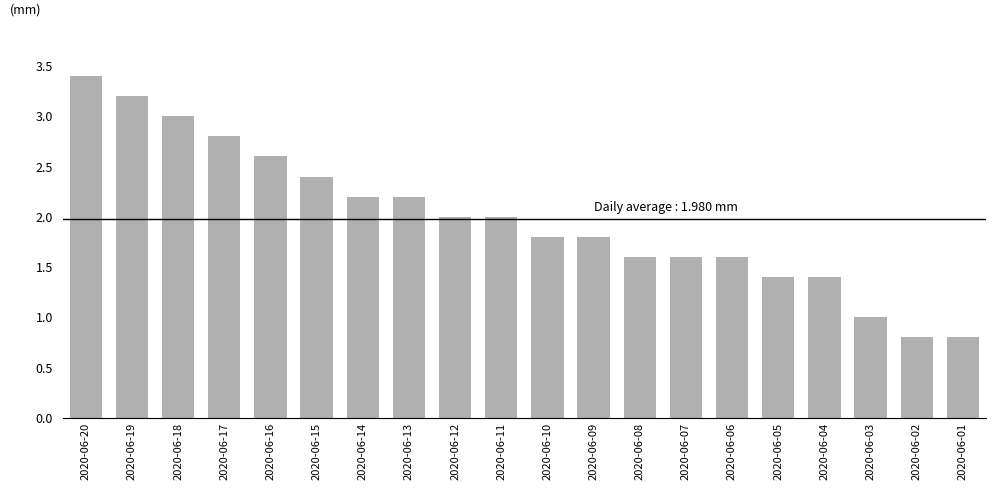

The value at 2020-06-12 is 2.0. True or false?

True